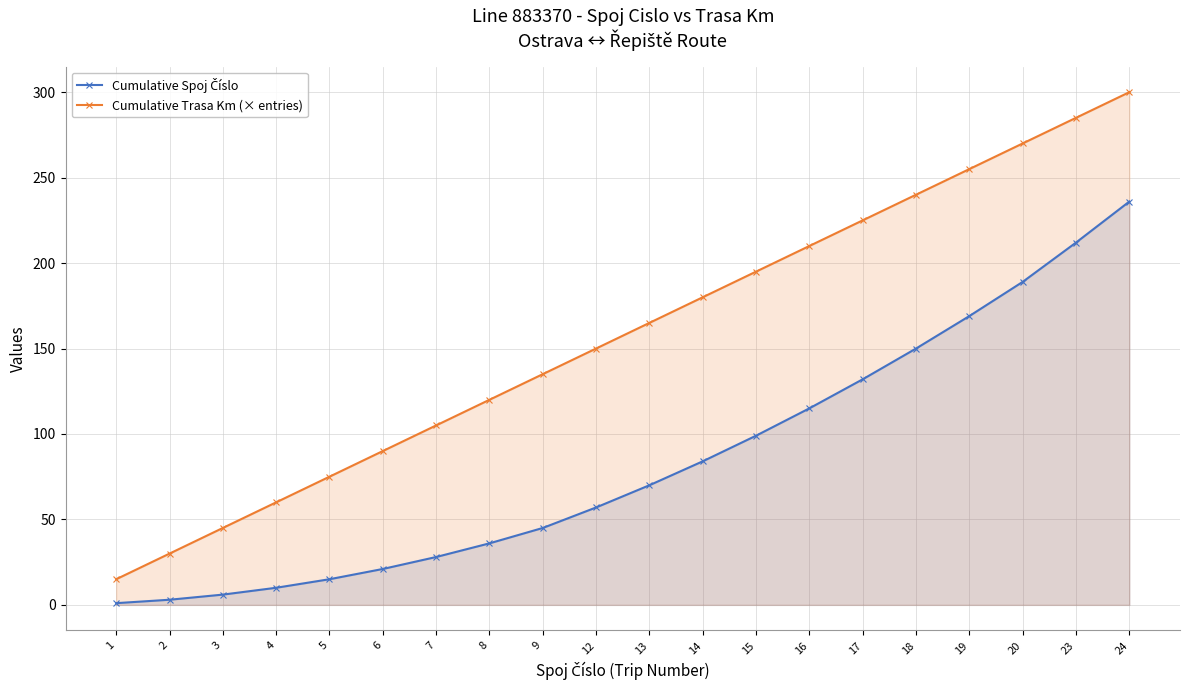

Count the number of categories in the chart.

20